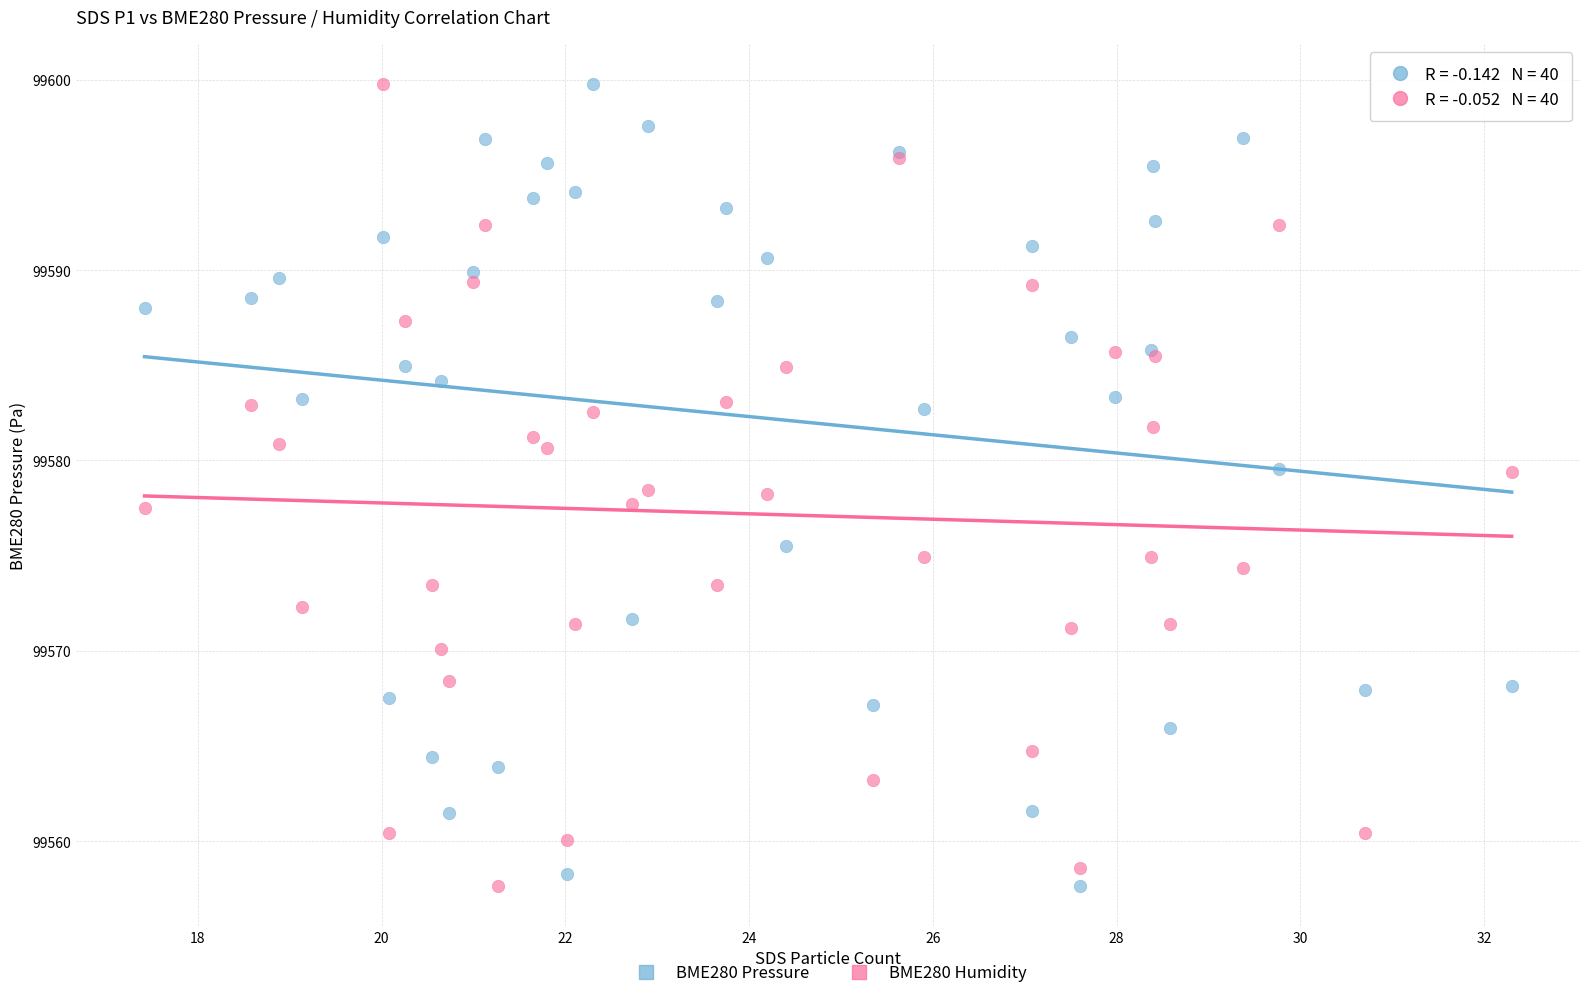

What is the X range (max minus min) for the scatter plot?

14.9